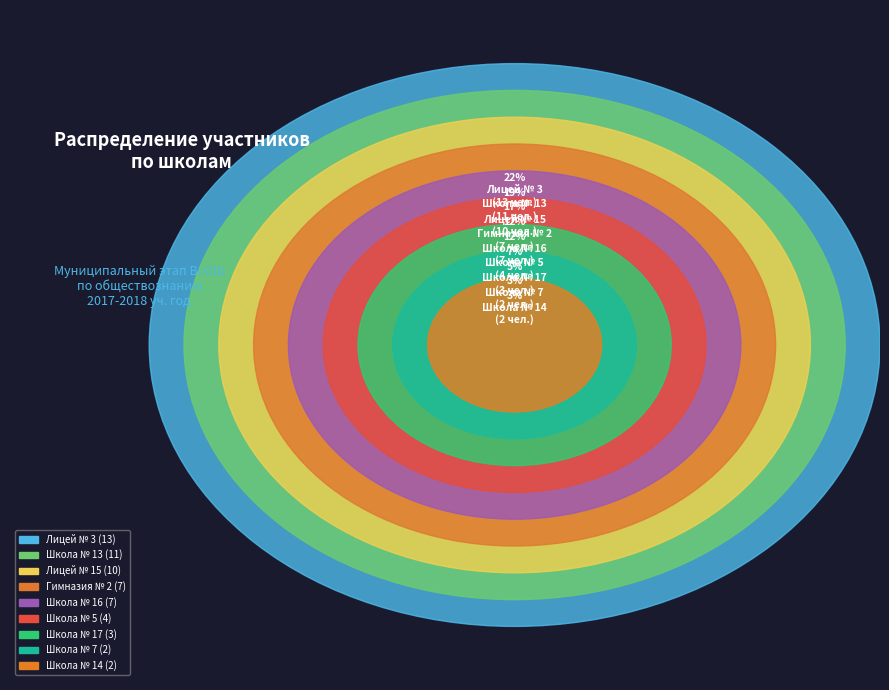

Is there a majority slice in this chart?

No